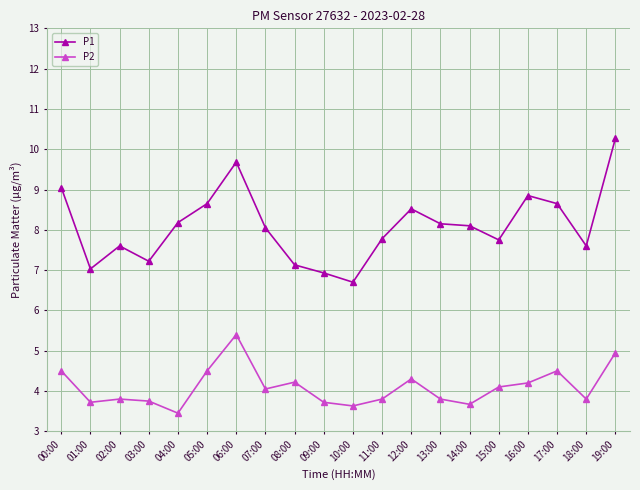

What is the difference between the P2 values at 11:00 and 14:00?

0.1